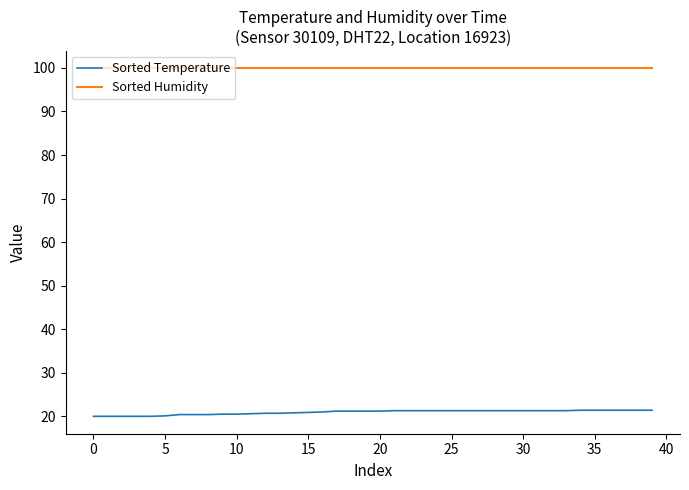

True or false: Sorted Humidity and Sorted Temperature intersect in this chart.

False